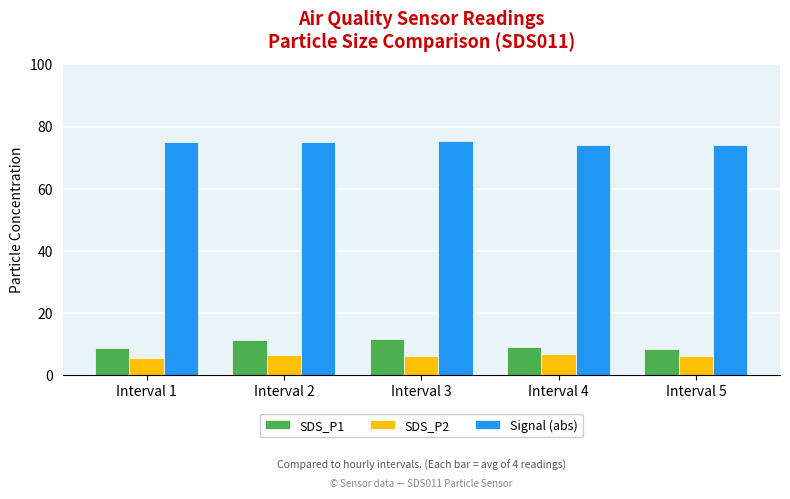

What is the total value across all series at Interval 3?

92.9